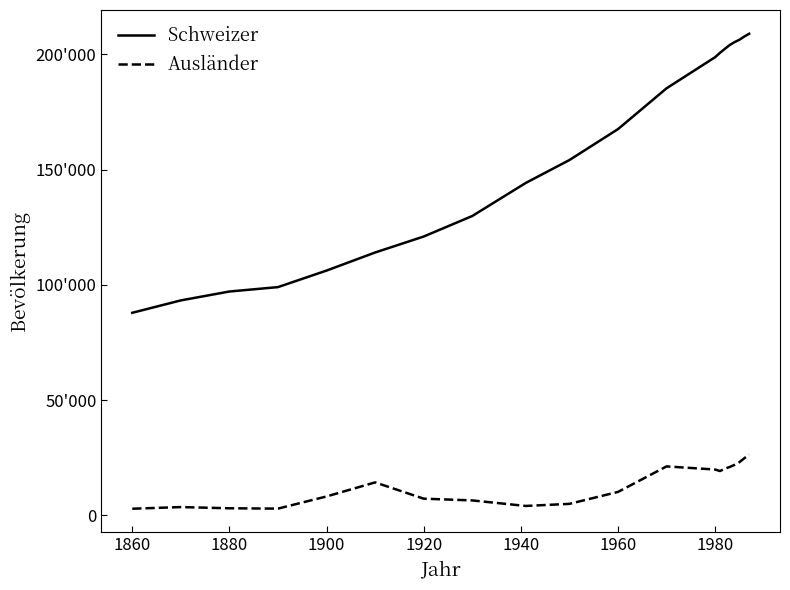

True or false: Schweizer and Ausländer cross at least once.

False